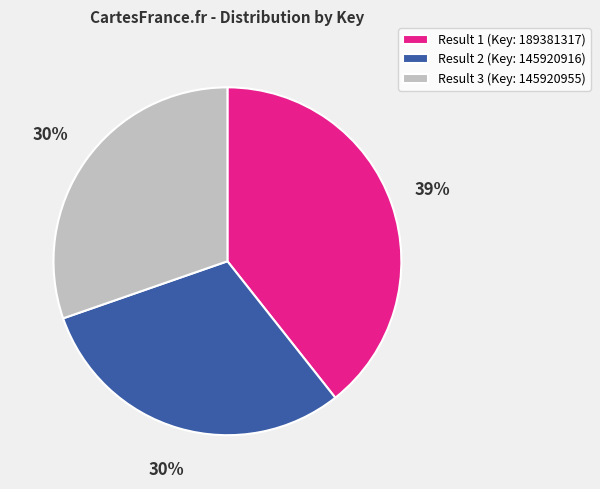

Is Result 3 (Key: 145920955) the majority of the pie?

No